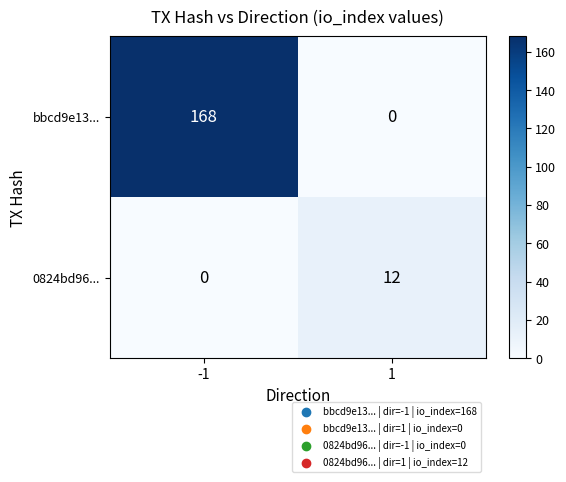

How many distinct data groups are displayed?

2